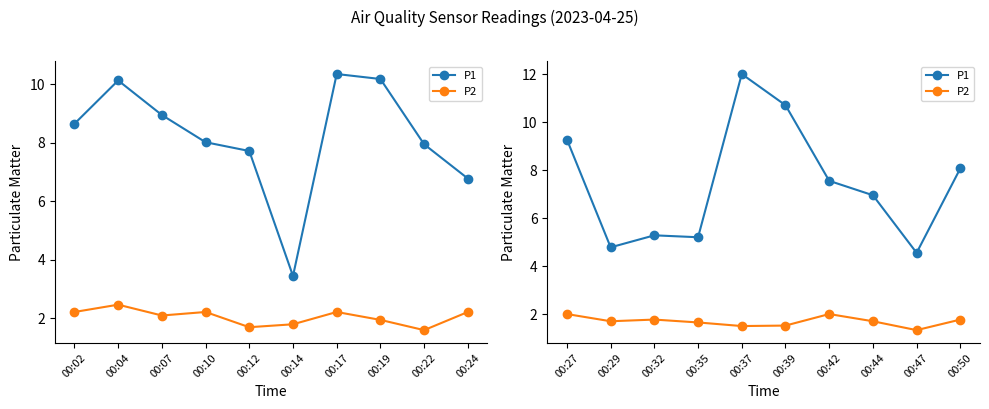

In P2, how many points are lower than both neighbors (excluding endpoints)?

3